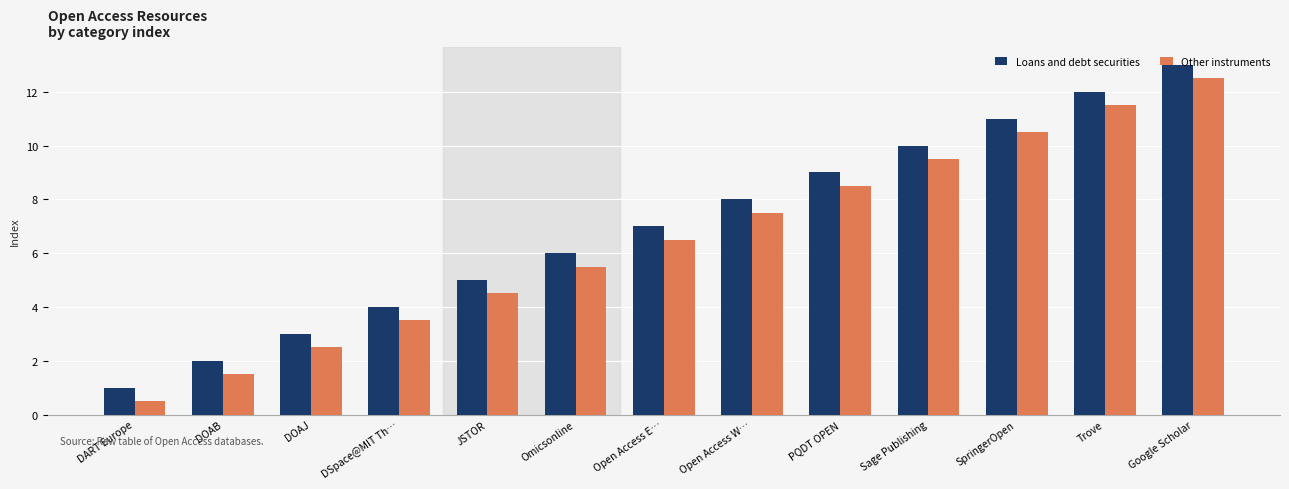

Reading right to left, list all the values displayed in this chart.

Loans and debt securities: 13.0	12.0	11.0	10.0	9.0	8.0	7.0	6.0	5.0	4.0	3.0	2.0	1.0
Other instruments: 12.5	11.5	10.5	9.5	8.5	7.5	6.5	5.5	4.5	3.5	2.5	1.5	0.5